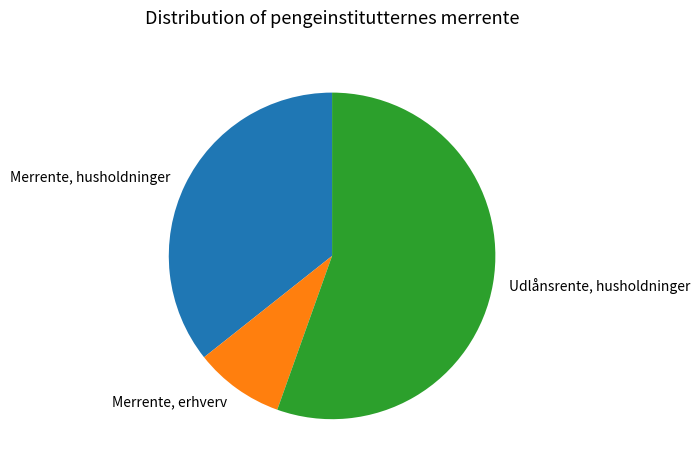

Which slice is the largest?

Udlånsrente, husholdninger